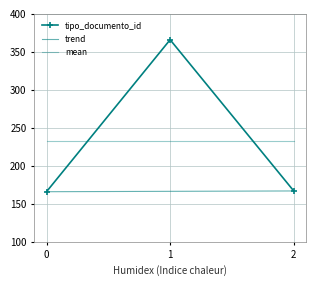

How many data points in tipo_documento_id are less than 167?

1